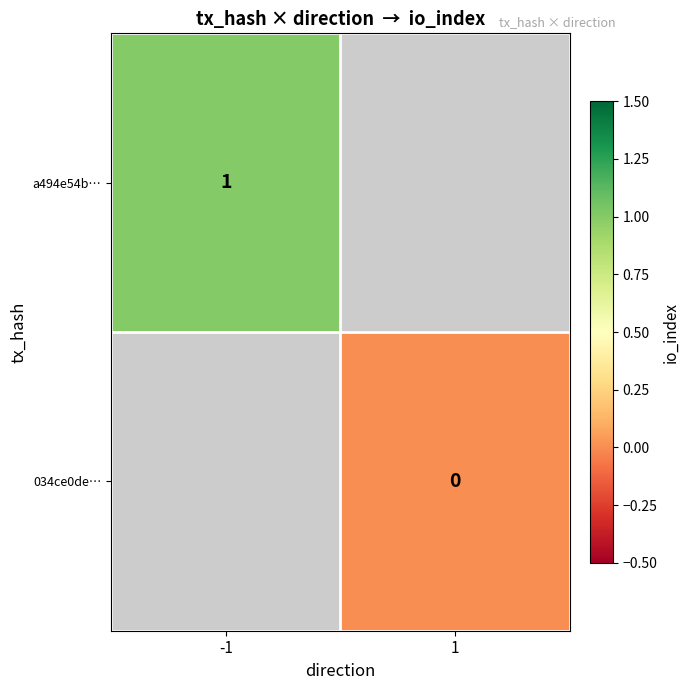

How many data points does each series have?

2